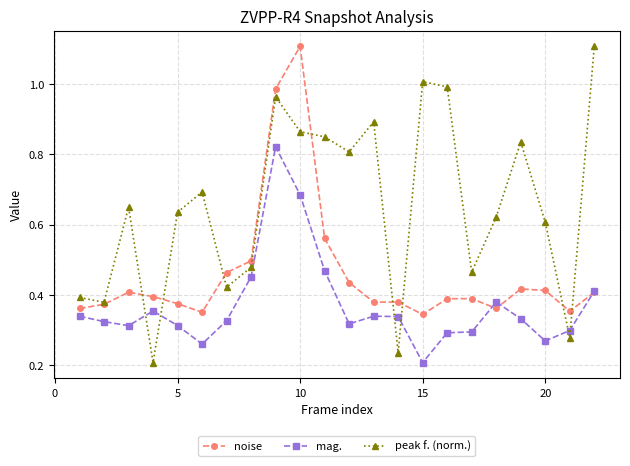

Rank the series by their average value, from lowest to highest.

mag., noise, peak f. (norm.)